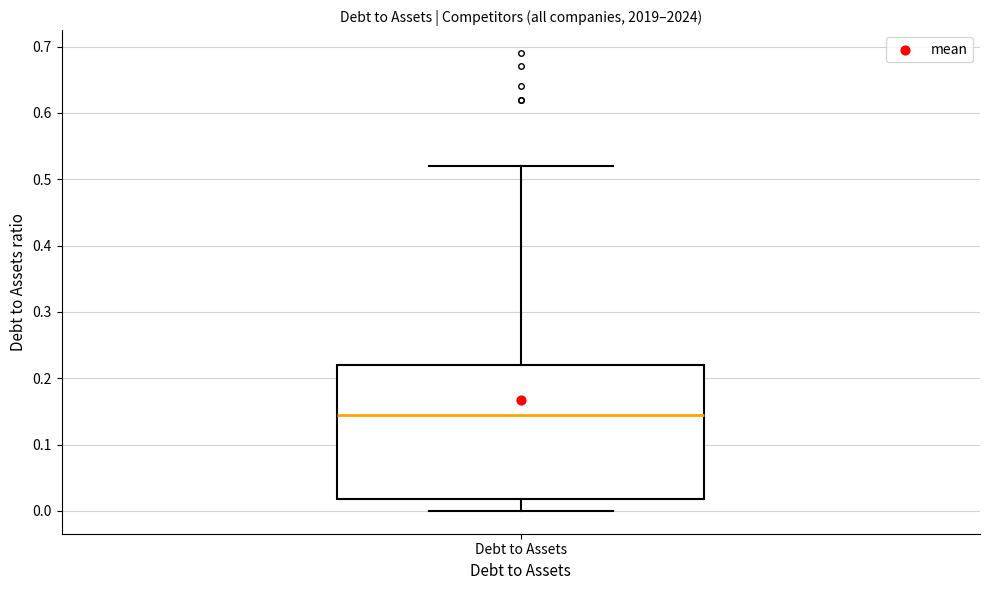

Transcribe this box plot: give where the median line is, the range the box spans, and where the two whiskers end, as read against the y-axis. The values are not printed on the chart, so give them approximately, as read against the axis.

median 0.15, box 0.02 to 0.22, whiskers 0.00 to 0.52